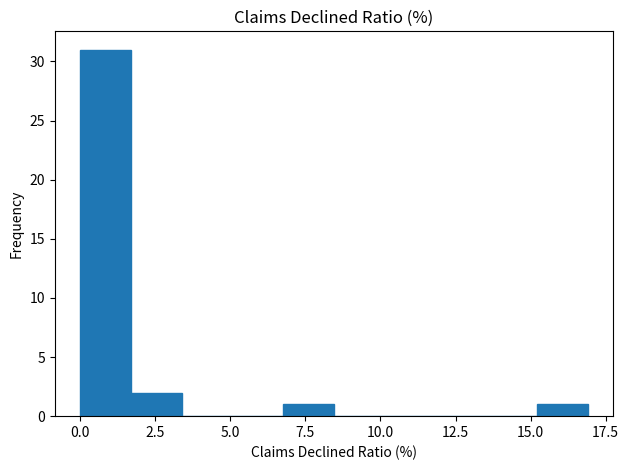

Around what value on the x-axis is the tallest bar? Give the approximate position of its centre, as read against the axis.

1.0